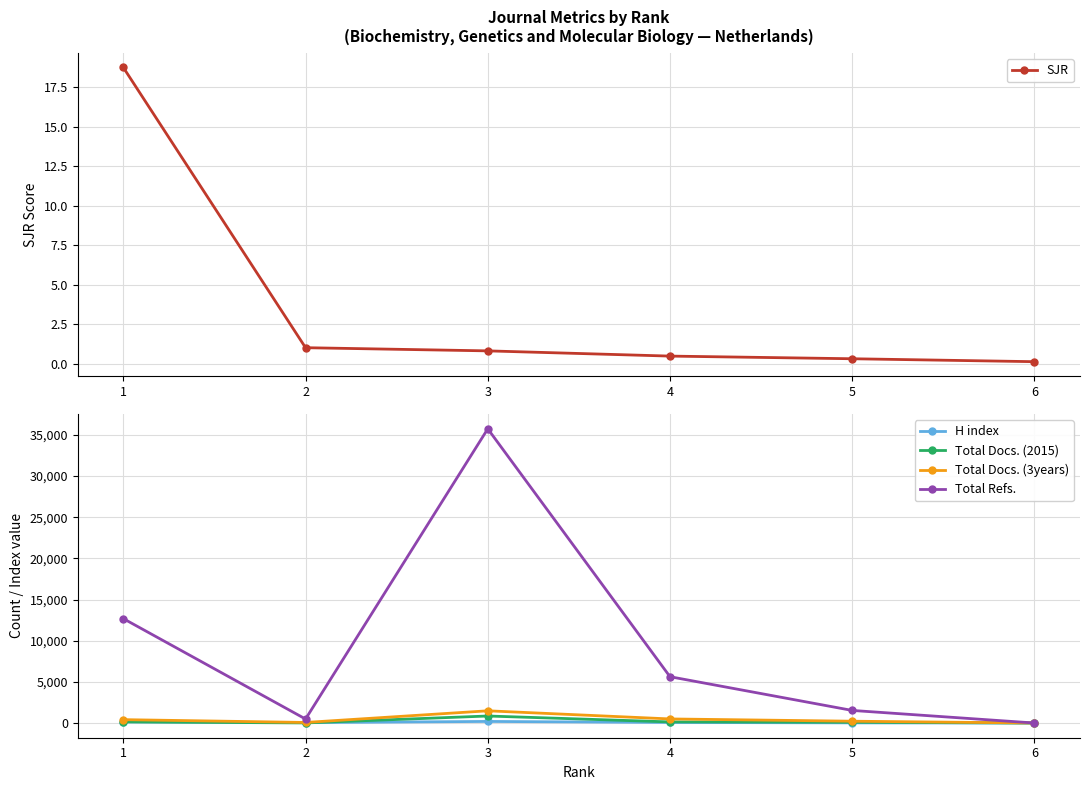

What is the average value of the Total Docs. (3years) series?

446